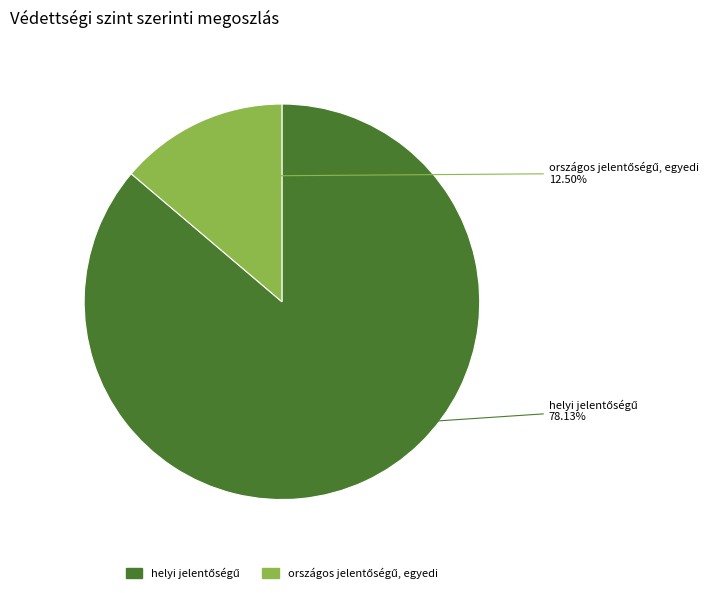

Which category has the smallest portion of the pie?

országos jelentőségű, egyedi